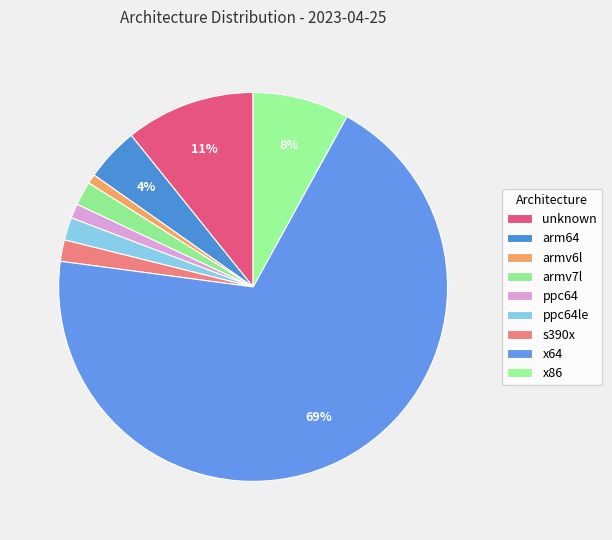

Count the number of slices in the pie.

9